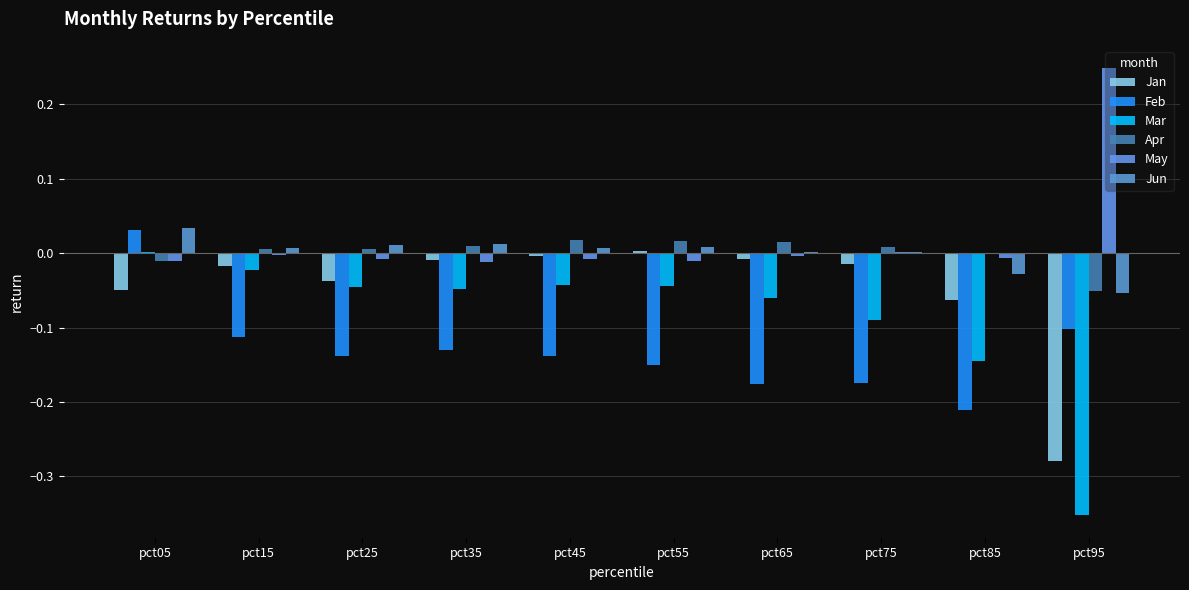

Count the number of categories in the chart.

10